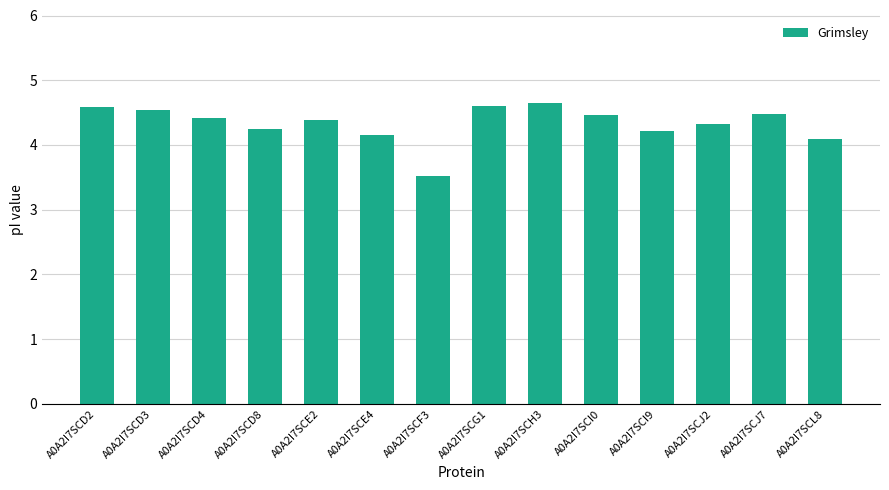

At which label does the data first exceed 4?

A0A2I7SCD2